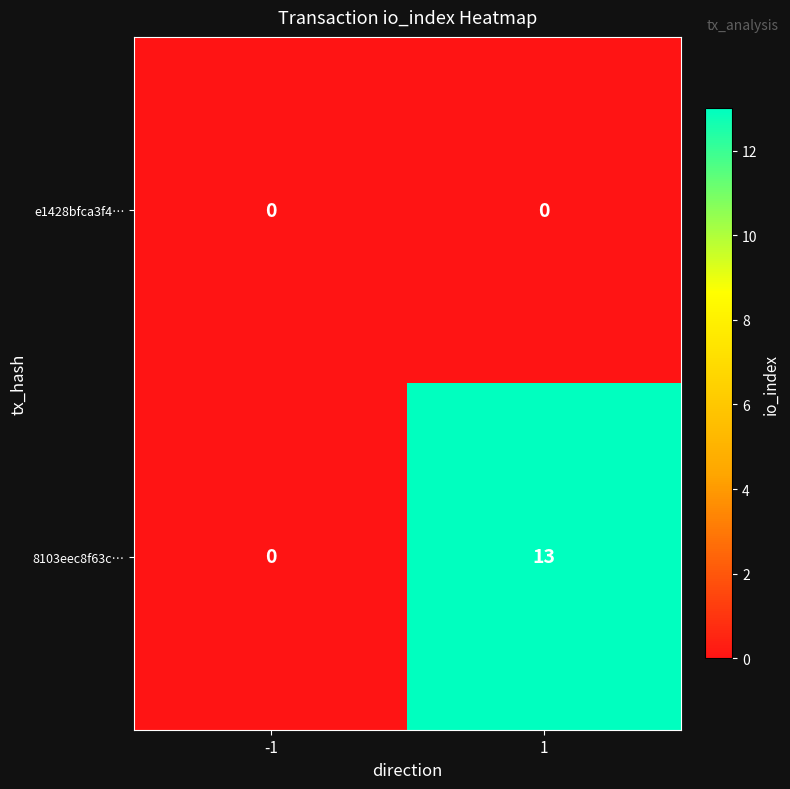

What is the greatest value displayed?

13